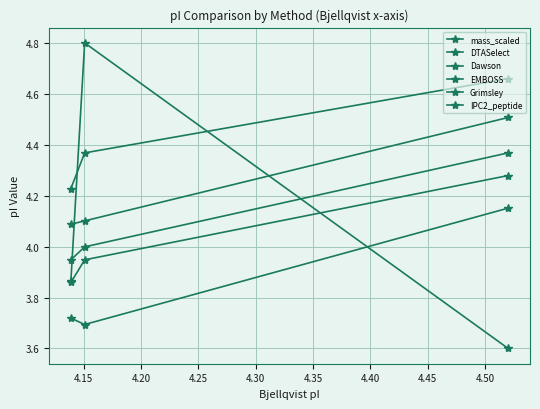

Count the number of categories in the chart.

3